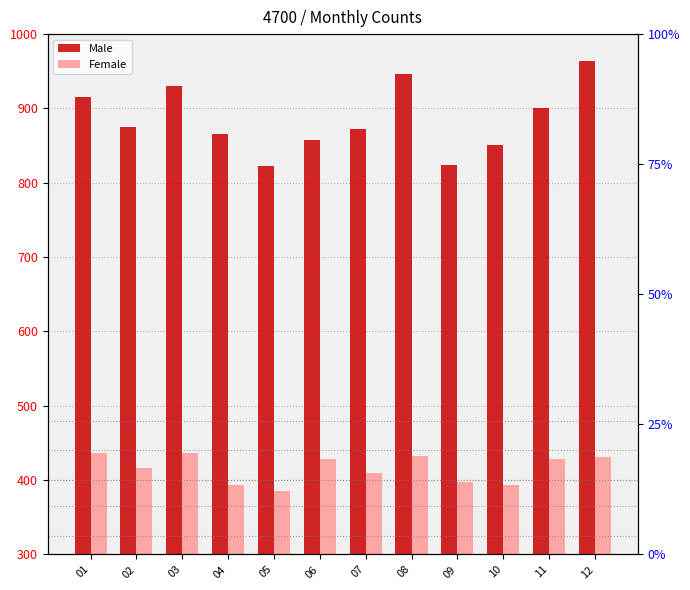

Reading left to right, transcribe all the data shown in this chart.

Male: 01=916	02=875	03=930	04=866	05=822	06=857	07=873	08=947	09=824	10=851	11=901	12=964
Female: 01=437	02=416	03=436	04=394	05=386	06=429	07=409	08=432	09=398	10=393	11=428	12=431